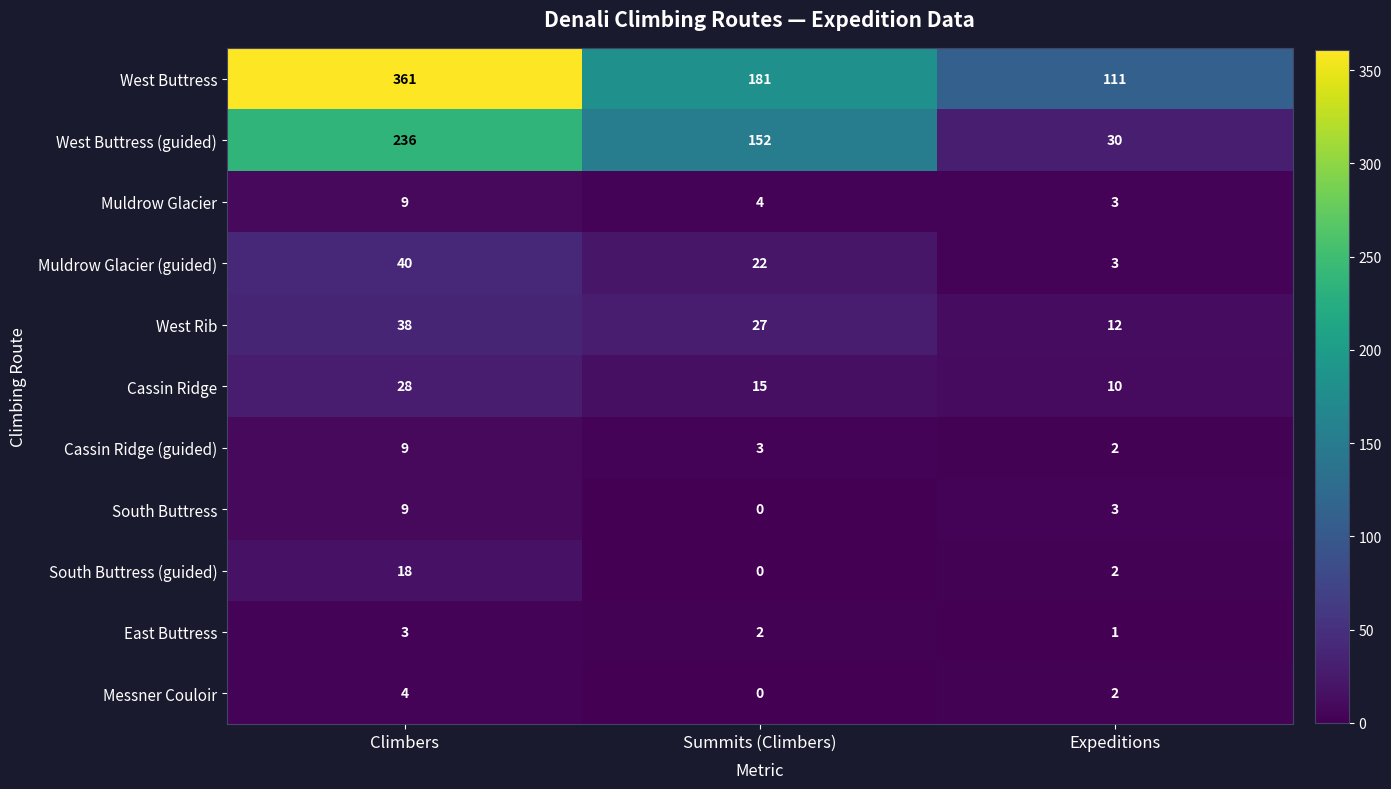

Count the West Buttress values in the range 111 to 361.

3